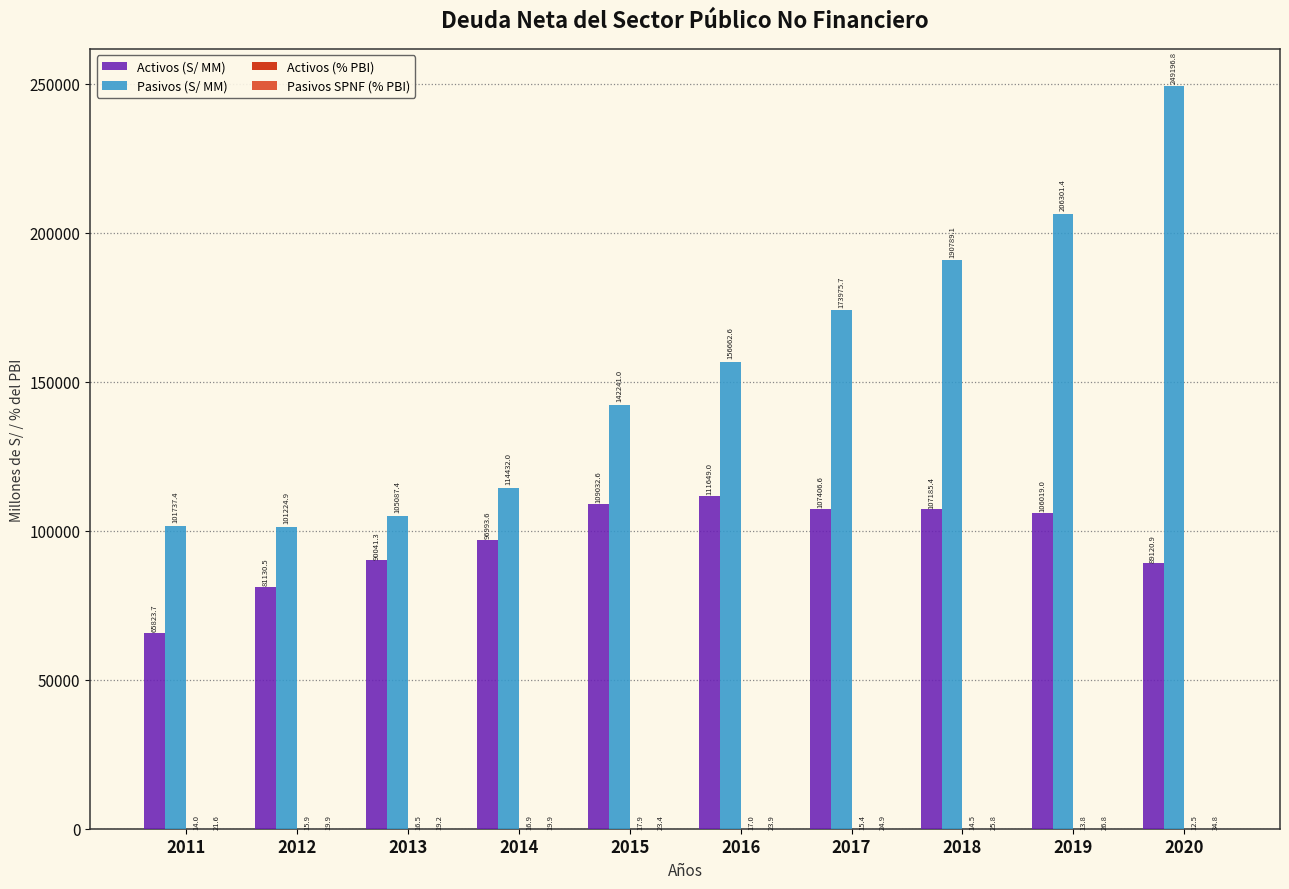

Which series changed the most between 2012 and 2020?

Pasivos (S/ MM)